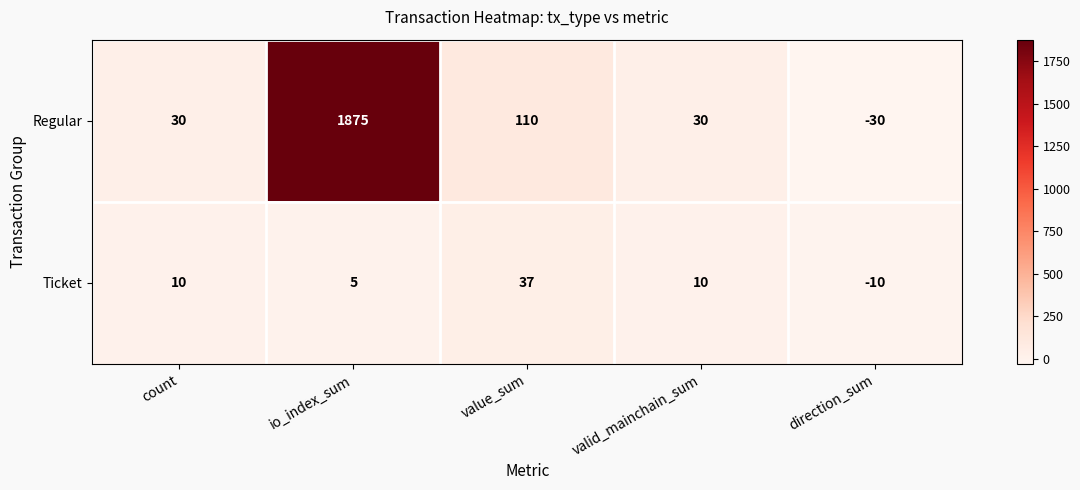

Reading right to left, transcribe all the data shown in this chart.

Regular: -30	30	110	1875	30
Ticket: -10	10	37	5	10